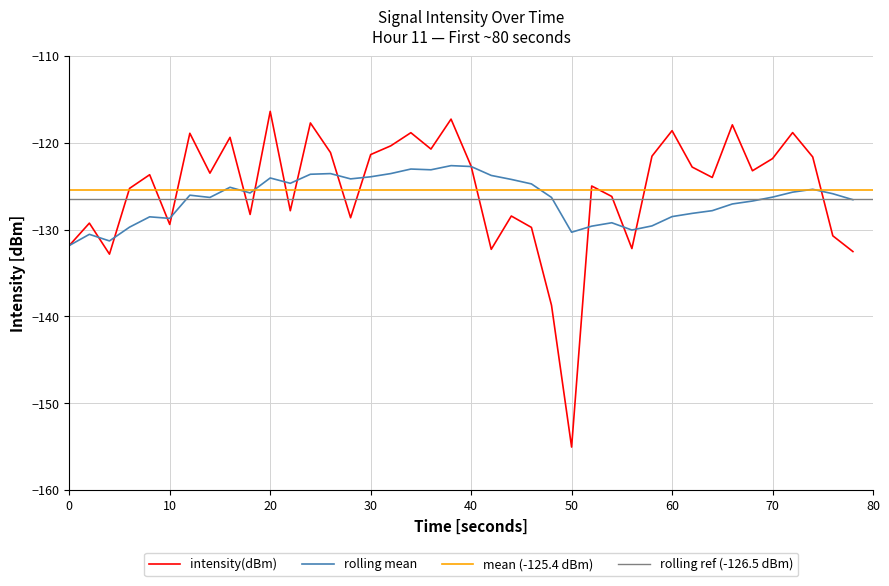

What is the average value of the intensity(dBm) series?

-125.4